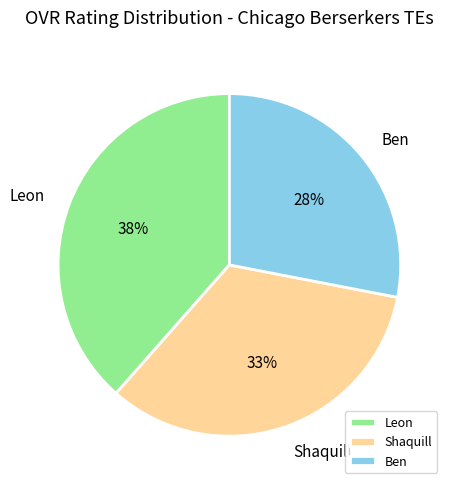

True or false: Shaquill accounts for 33% of the total.

True